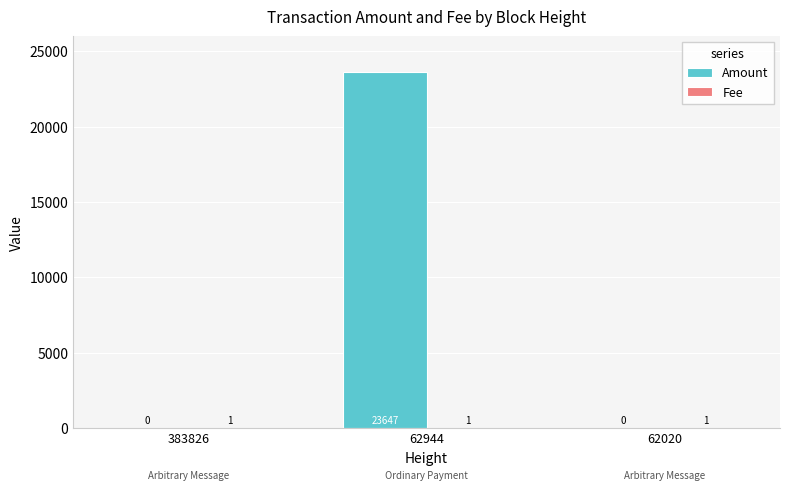

At which label does Amount reach its peak?

62944